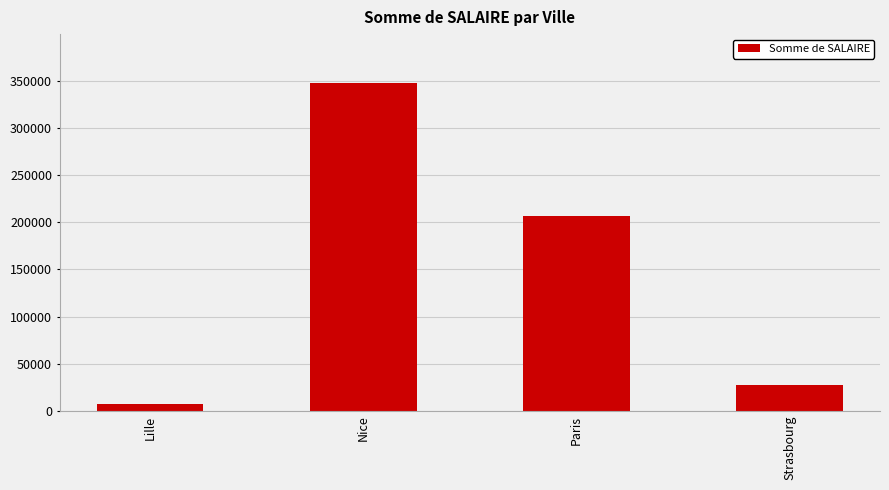

Which label corresponds to the largest value in the chart?

Nice